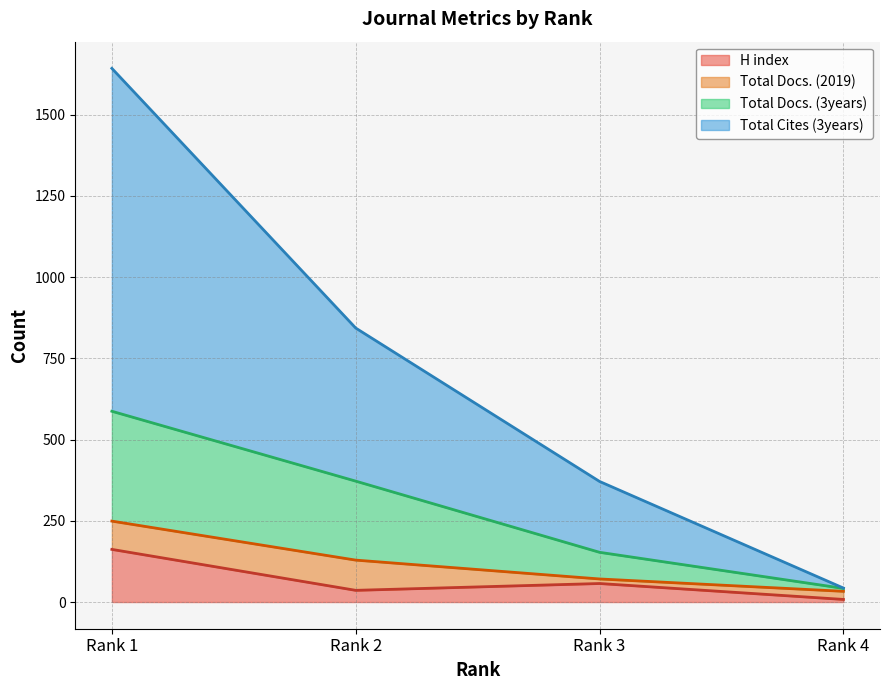

What is the difference between the maximum and minimum values in the Total Docs. (3years) series?

545